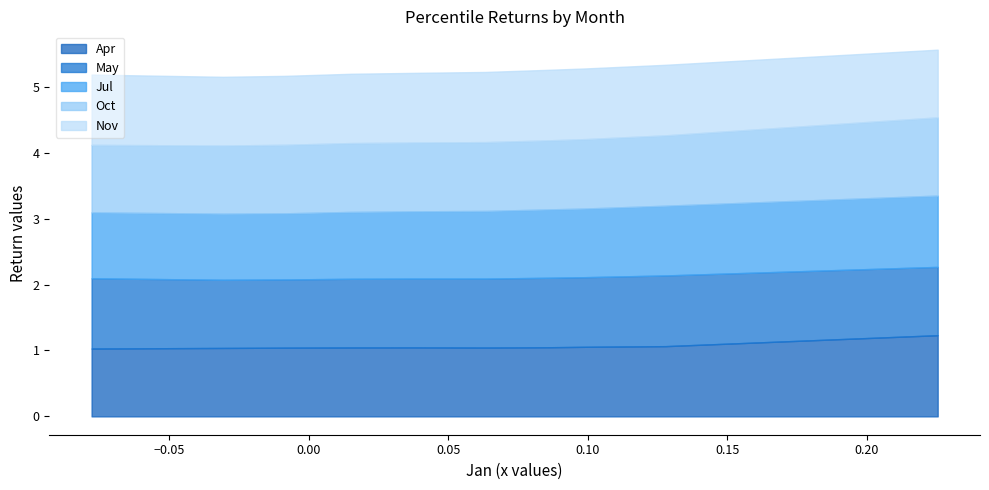

Between pct15 and pct35, which series saw the biggest shift?

Jul